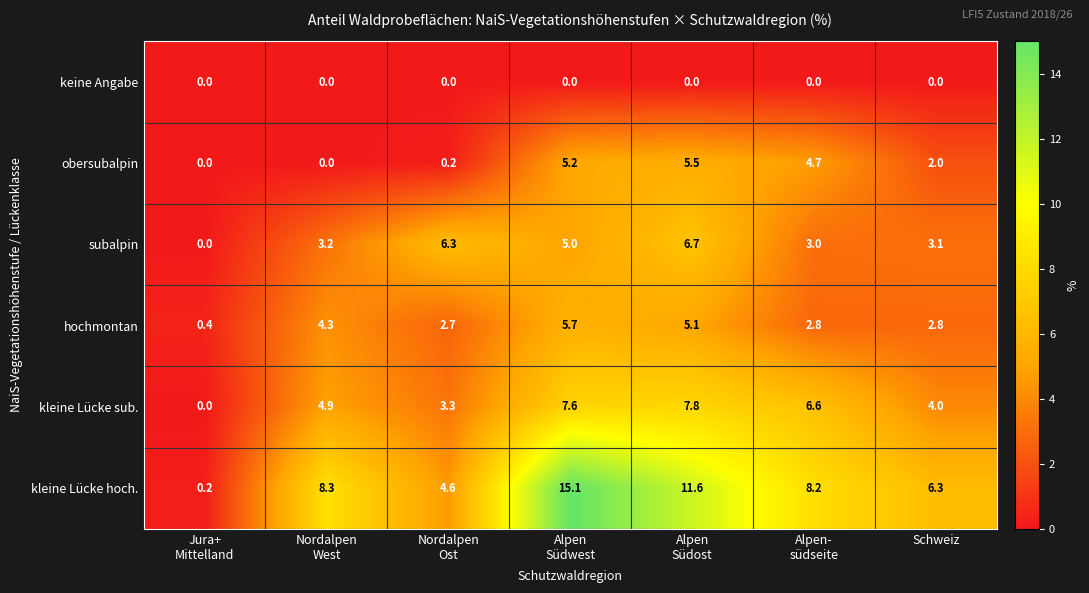

The value of kleine Lücke sub. at Schweiz is 4.0. True or false?

True